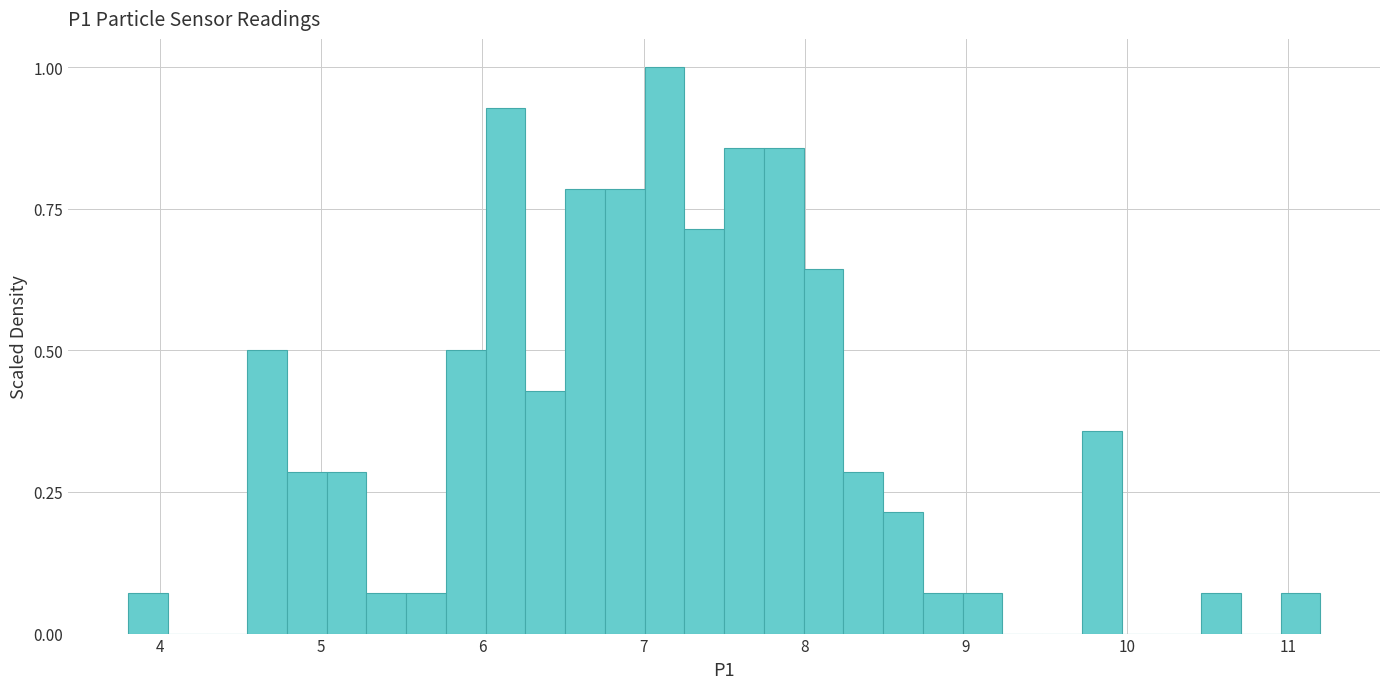

Read against the x-axis, roughly where is the centre of the tallest bar?

7.1